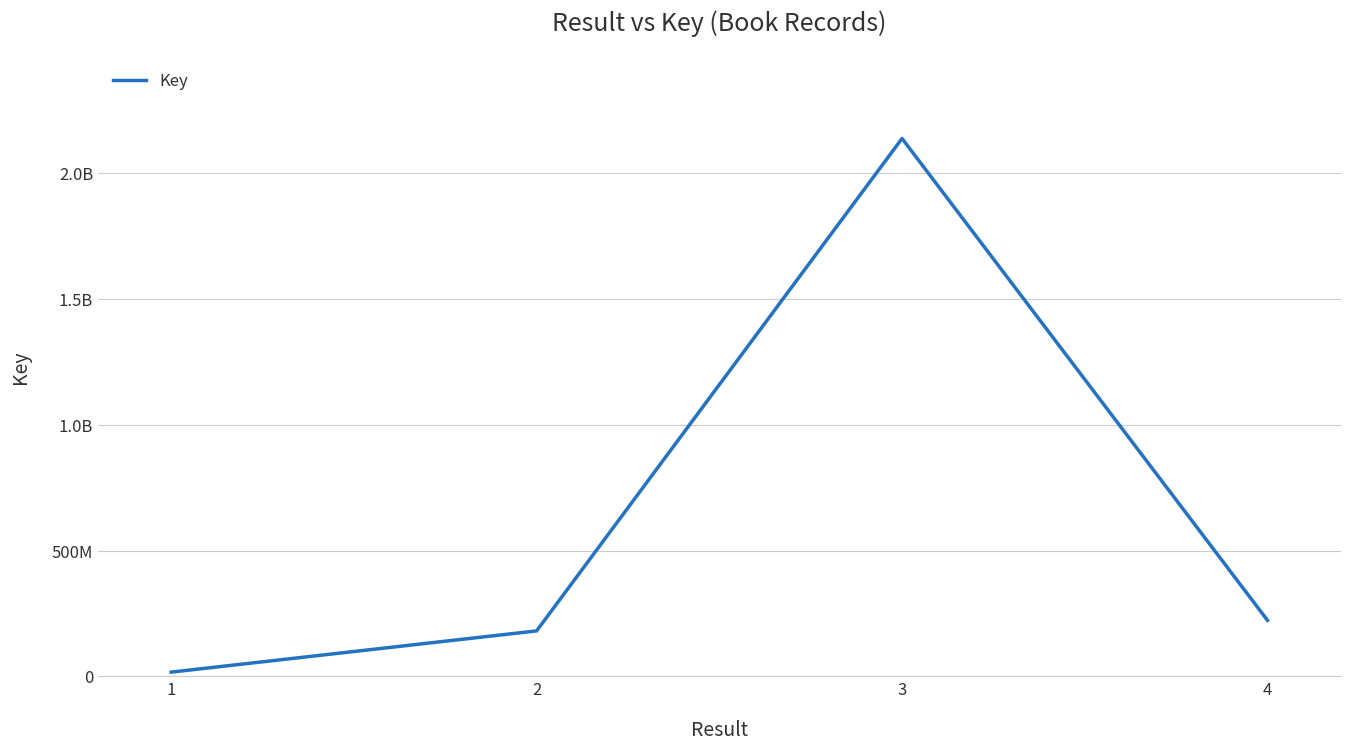

What is the difference between the maximum and minimum values?

2121019743